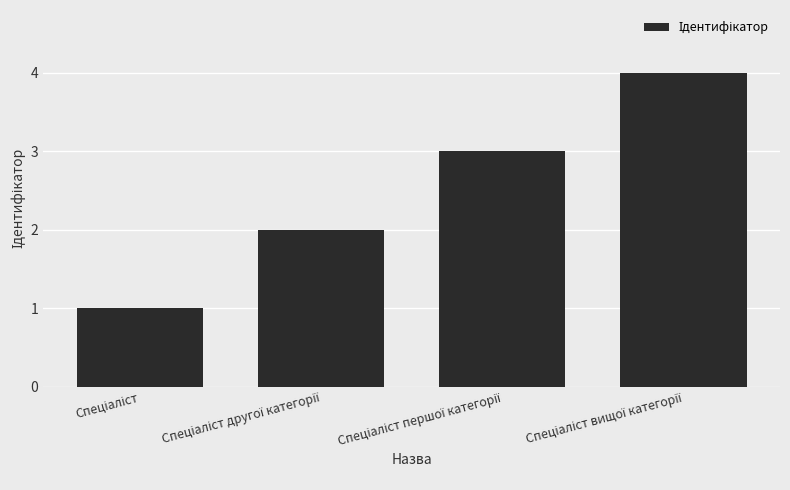

What is the sum of all values?

10